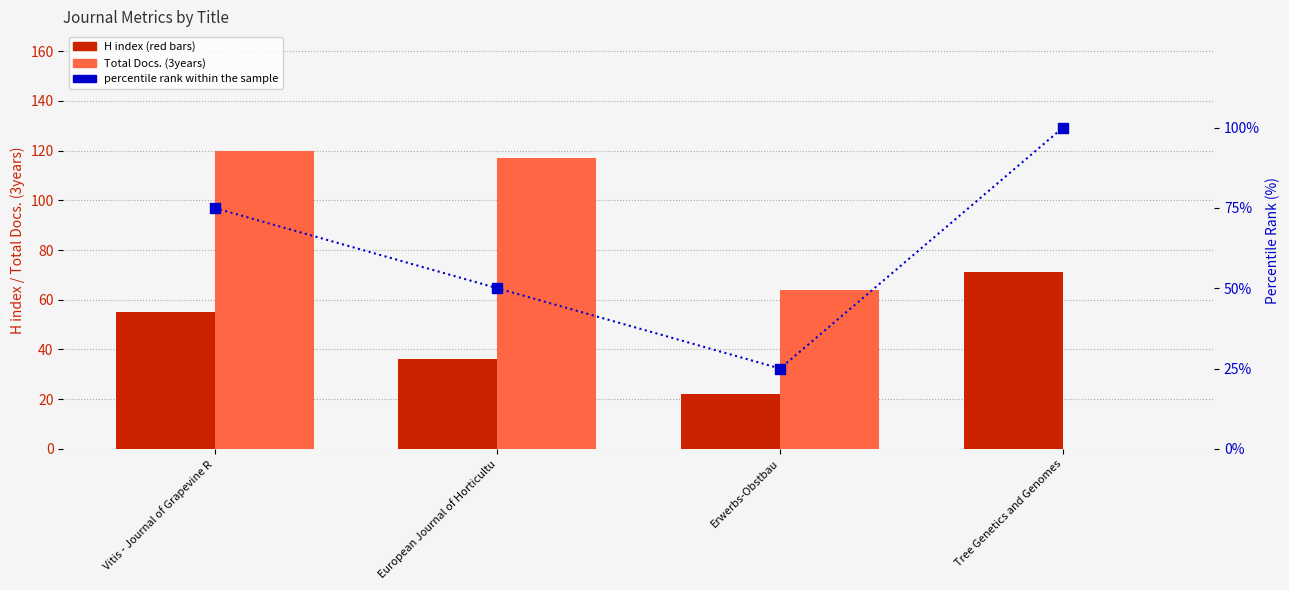

Which series contains the highest Y value?

Total Docs. (3years)